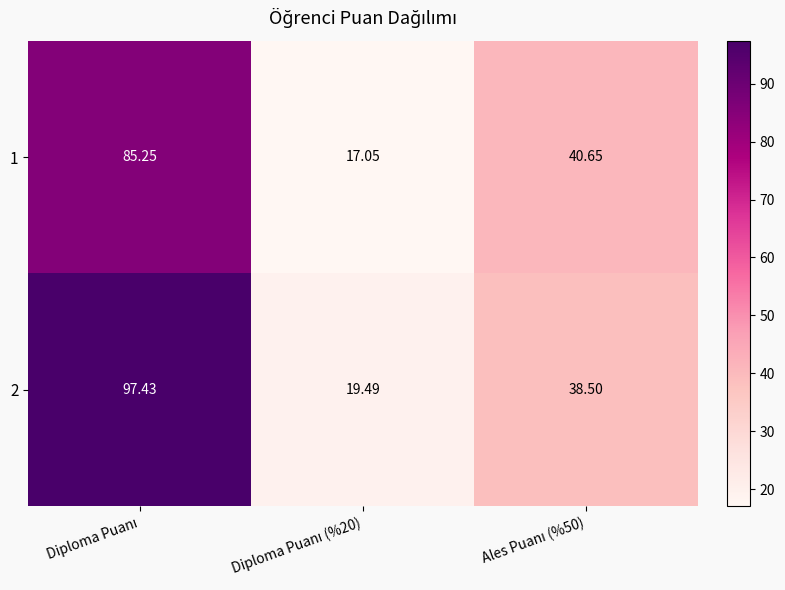

How many data points does each series have?

3